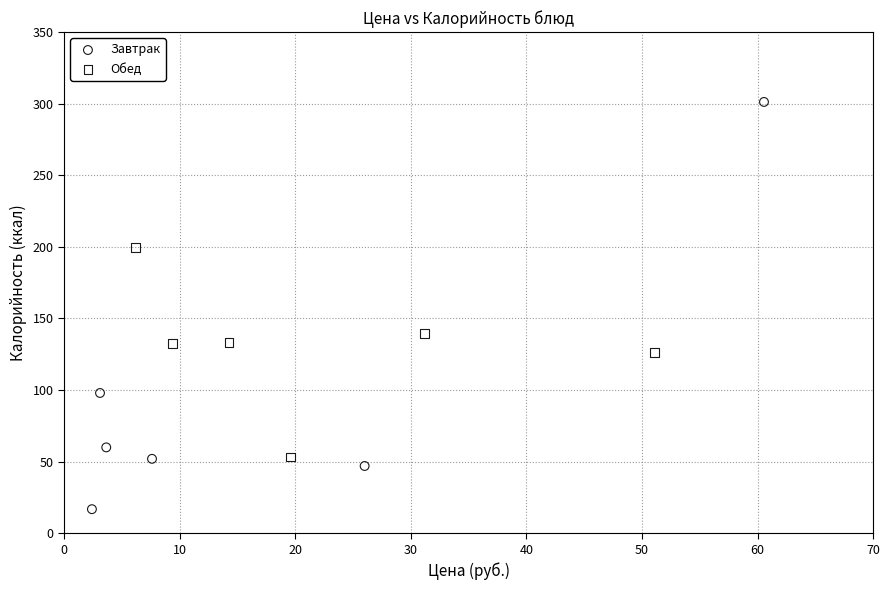

Which series reaches the minimum Y coordinate?

Завтрак